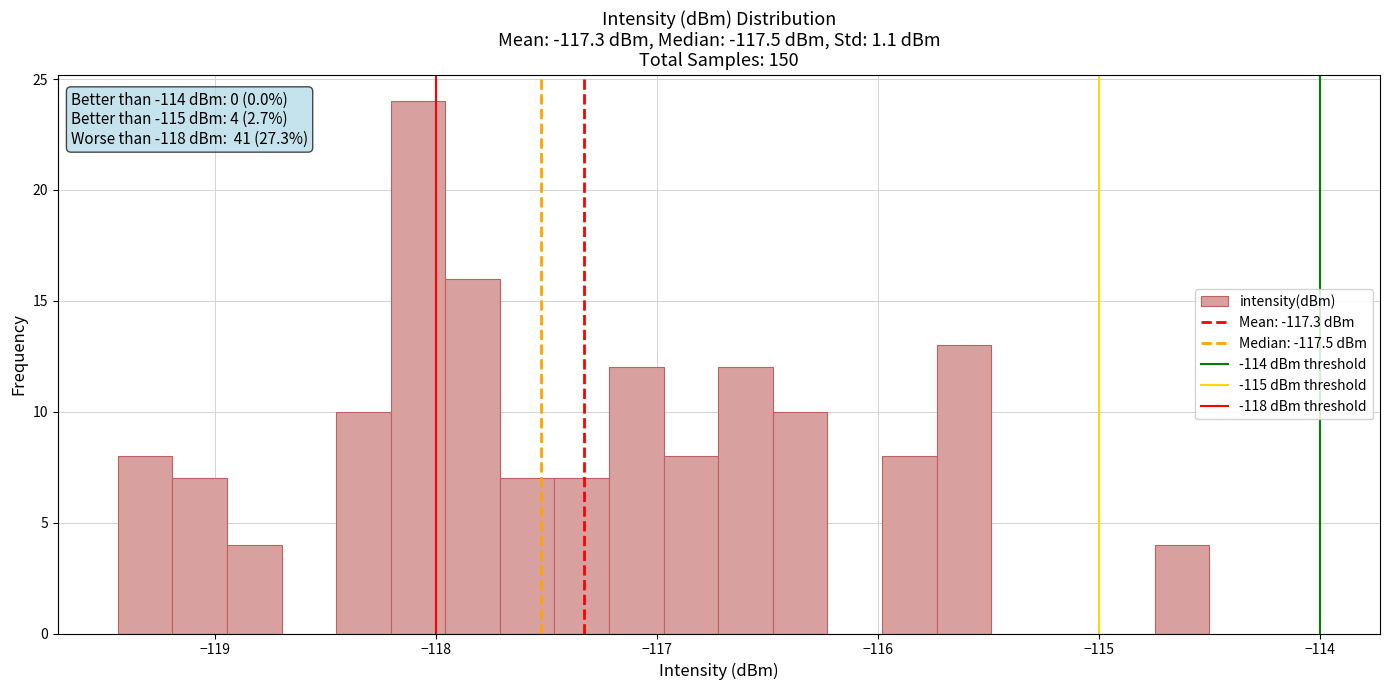

Read against the x-axis, roughly where is the centre of the tallest bar?

-118.1